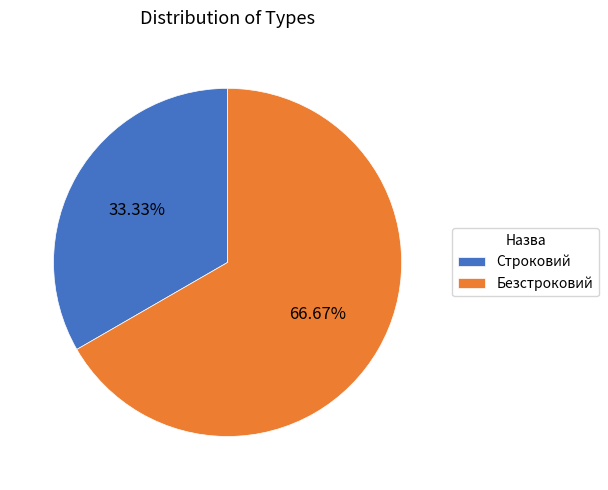

What percentage do Строковий and Безстроковий together represent?

100.0%